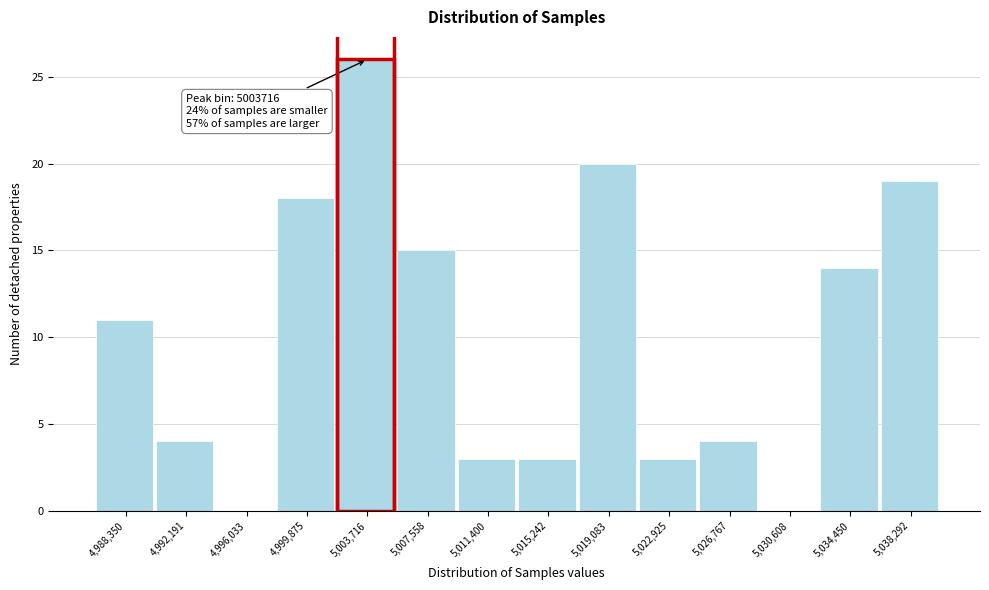

Reading left to right, list all the values displayed in this chart.

4,988,350=11	4,992,191=4	4,996,033=0	4,999,875=18	5,003,716=26	5,007,558=15	5,011,400=3	5,015,242=3	5,019,083=20	5,022,925=3	5,026,767=4	5,030,608=0	5,034,450=14	5,038,292=19